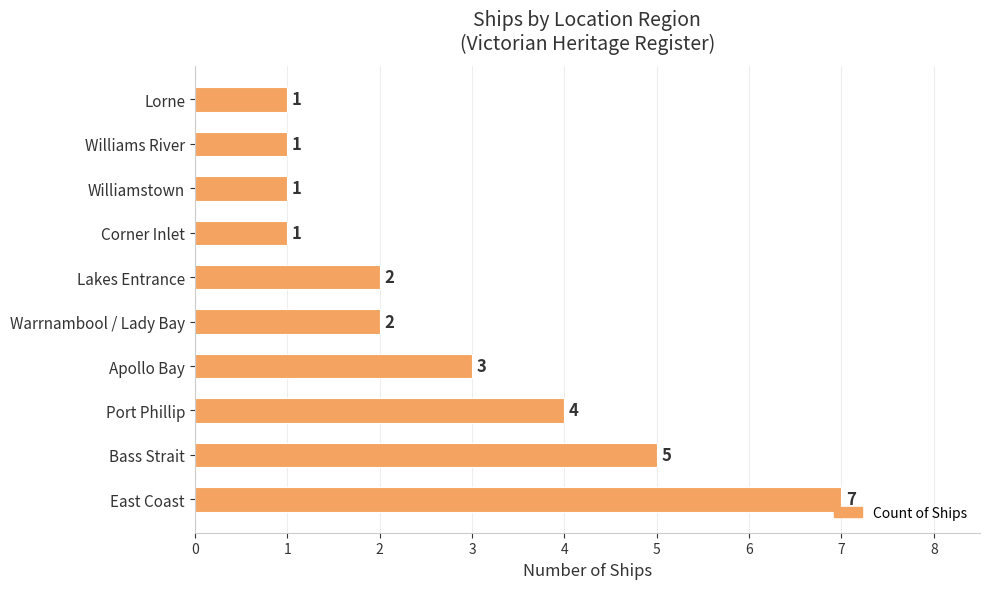

Reading top to bottom, what are all the values shown in this chart?

1	1	1	1	2	2	3	4	5	7